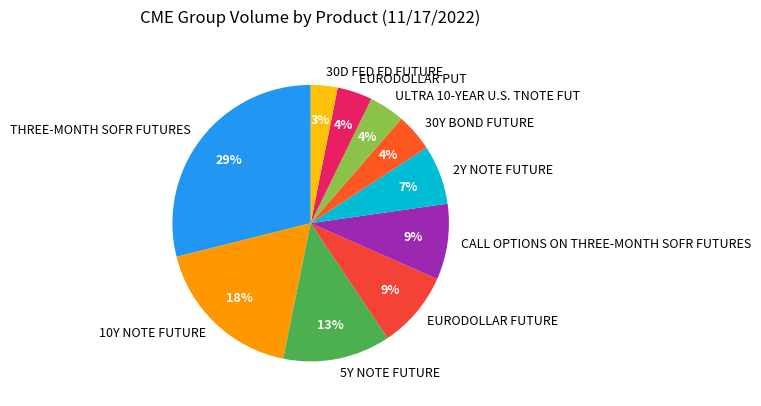

True or false: CALL OPTIONS ON THREE-MONTH SOFR FUTURES accounts for 16% of the total.

False